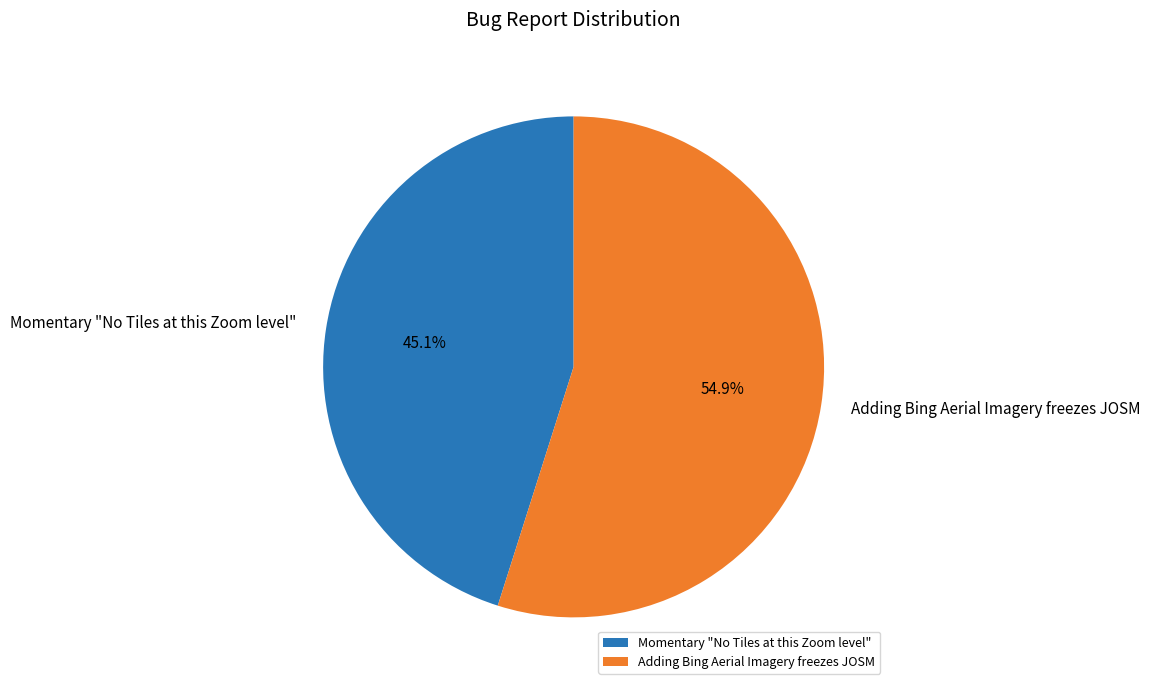

True or false: Momentary "No Tiles at this Zoom level" accounts for 54% of the total.

False